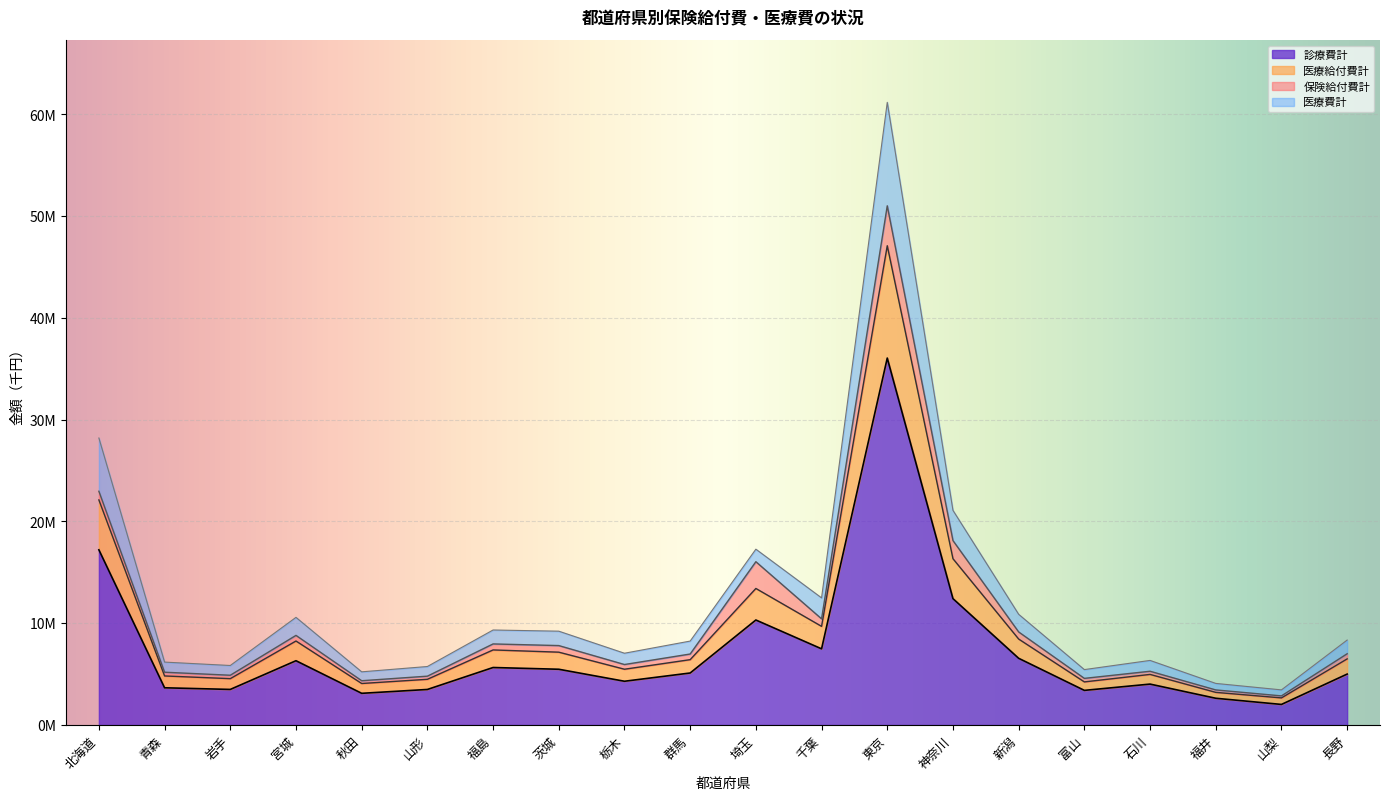

In 医療費計, how many points are higher than both neighbors (excluding endpoints)?

5